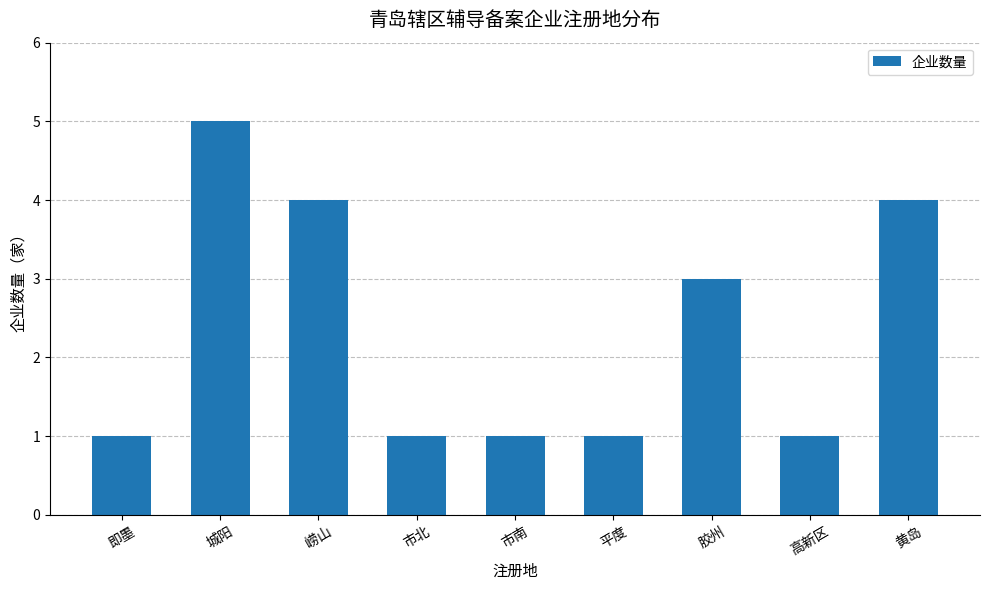

Is it true that the value at 崂山 is 1?

False